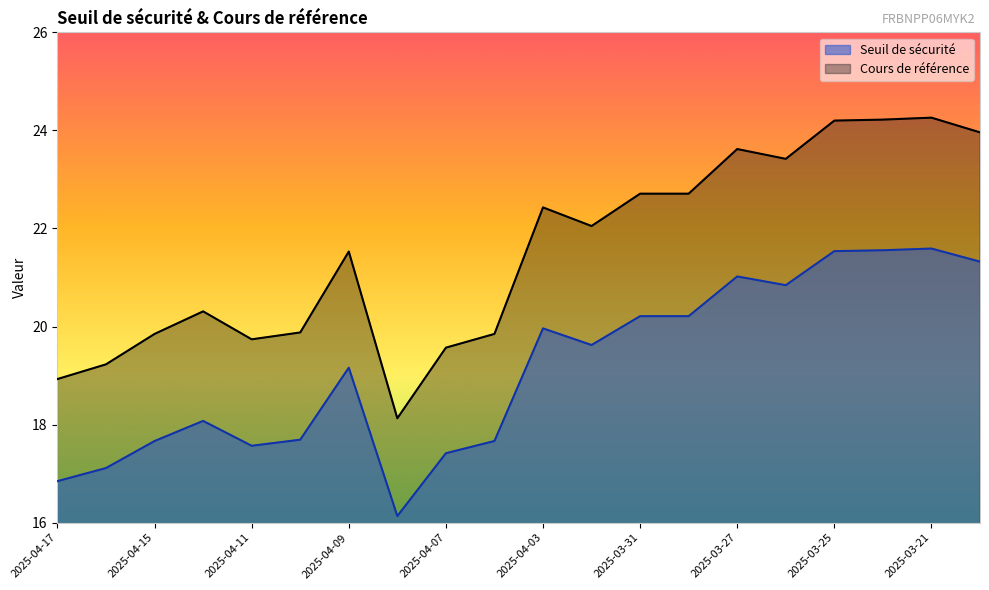

Which series has the largest total across all categories?

Cours de référence